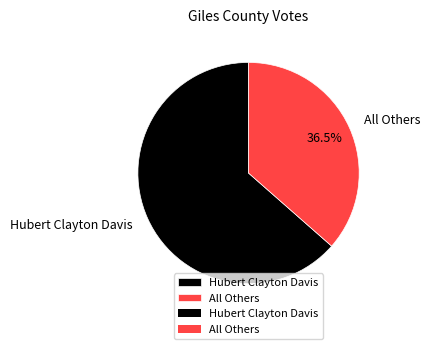

Which category has the smallest portion of the pie?

All Others